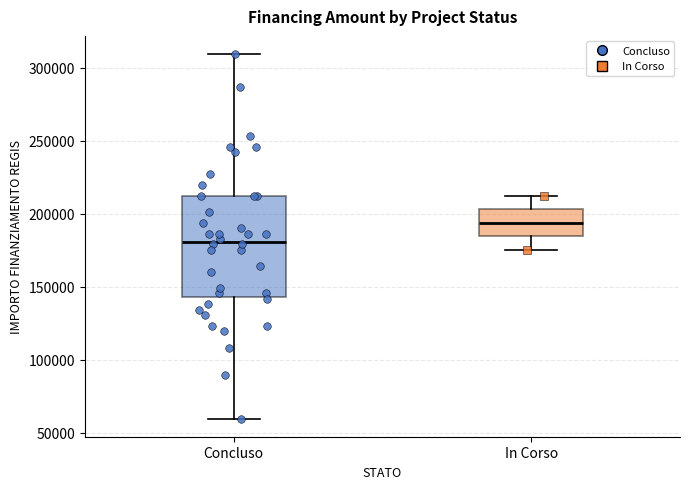

Reading left to right, read every box against the y-axis: the position of its median line, the range the box covers, and the ends of its whiskers. The values are not printed on the chart, so give them approximately, as read against the axis.

Concluso: median 180000, box 145000 to 210000, whiskers 60000 to 310000
In Corso: median 195000, box 185000 to 205000, whiskers 175000 to 210000